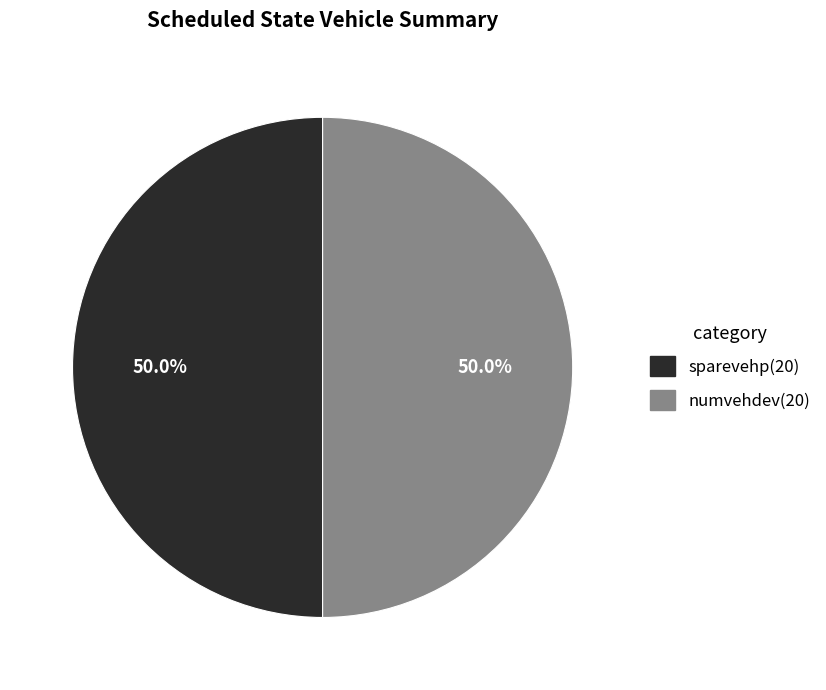

How many segments does this pie chart have?

2